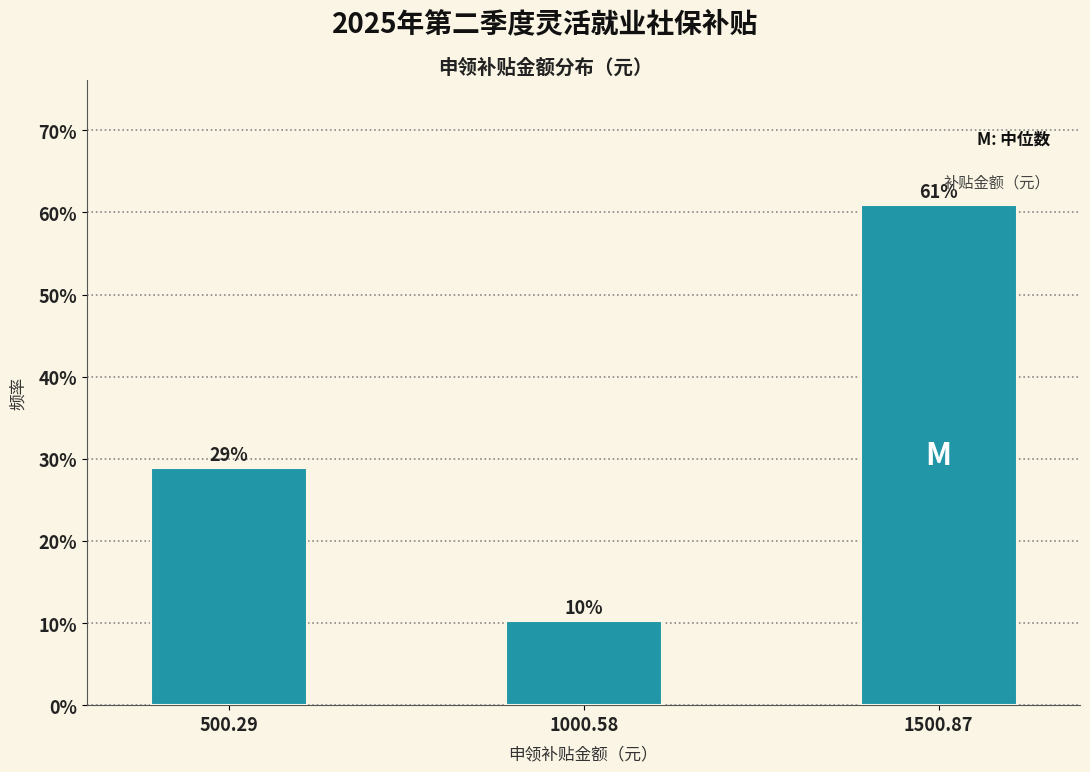

How many bars are there in total?

3